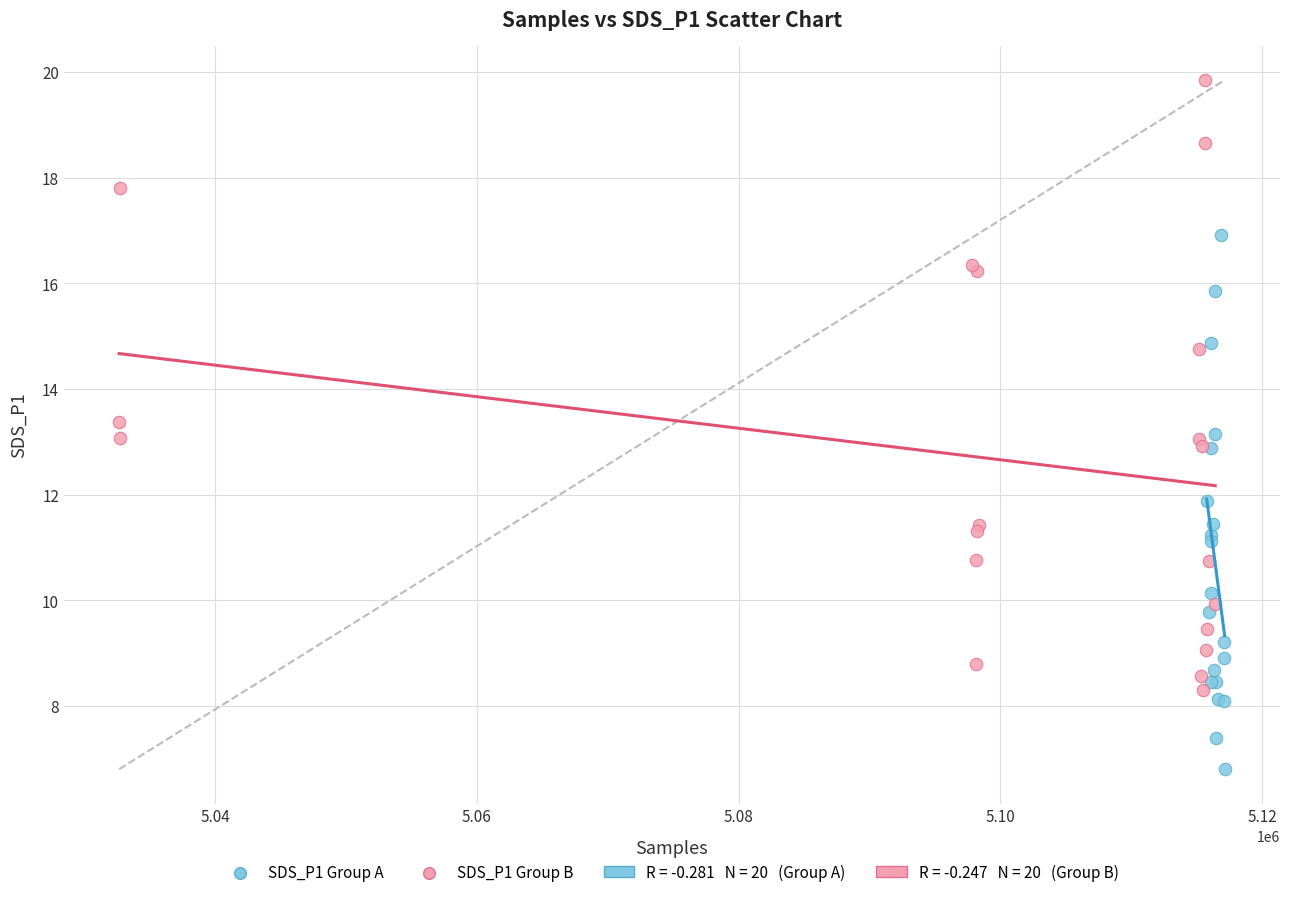

Which series reaches the minimum Y coordinate?

SDS_P1 Group A